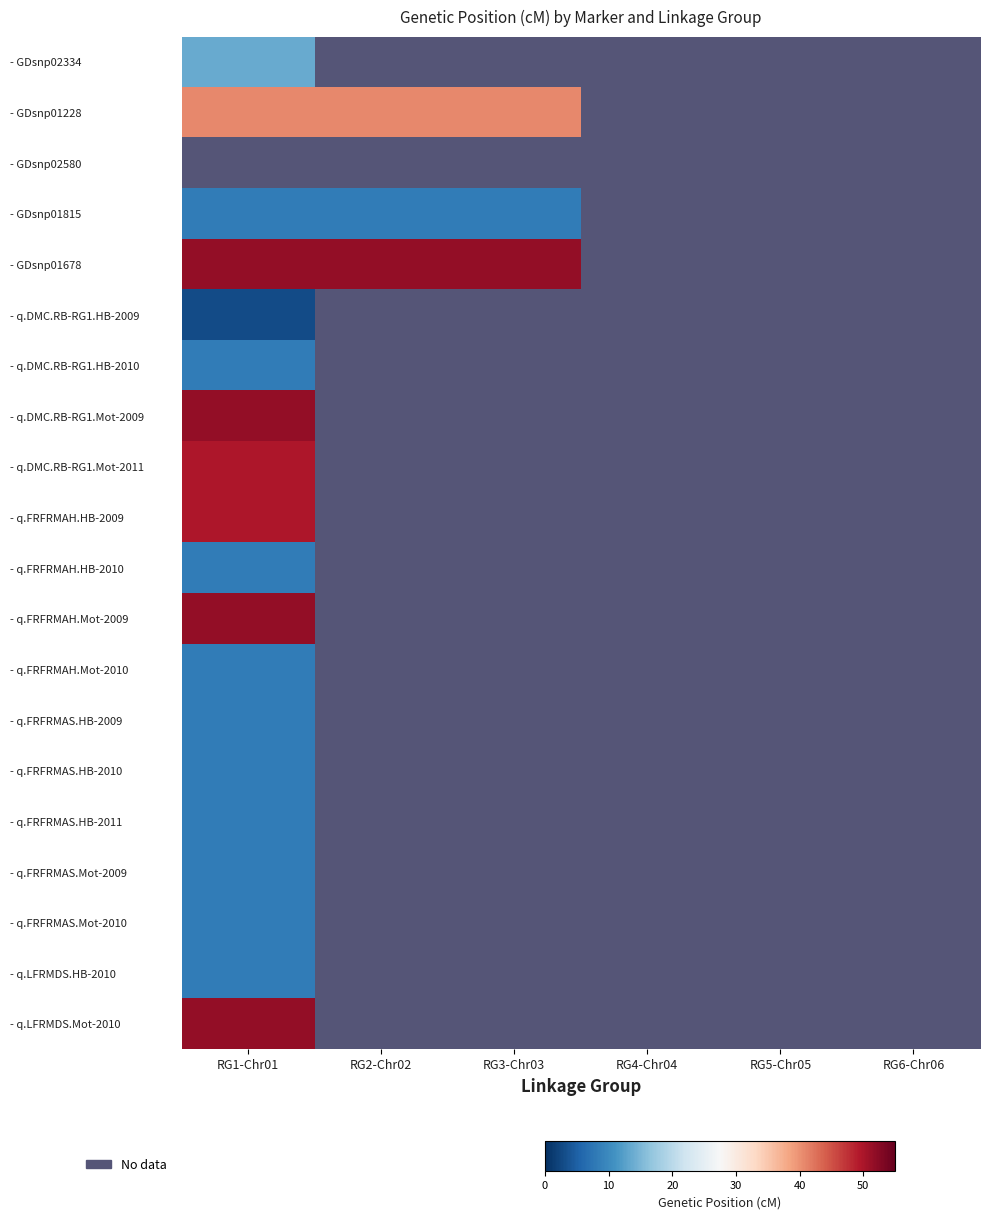

True or false: - q.FRFRMAH.HB-2009 has a value of 80.7 at RG1-Chr01.

False